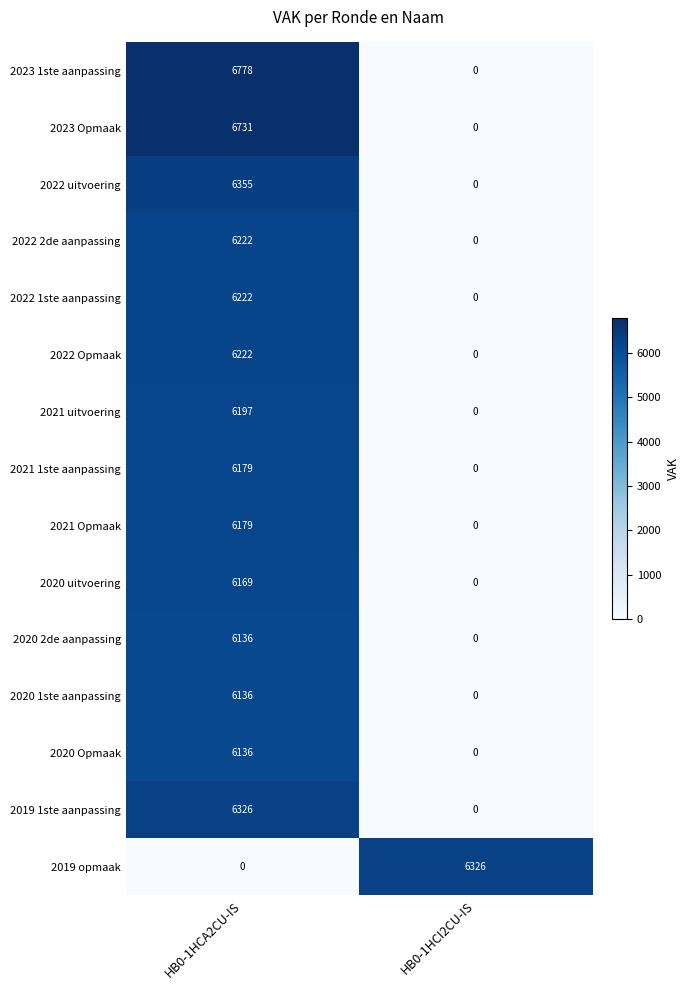

Reading right to left, transcribe all the data shown in this chart.

2023 1ste aanpassing: 0	6778
2023 Opmaak: 0	6731
2022 uitvoering: 0	6355
2022 2de aanpassing: 0	6222
2022 1ste aanpassing: 0	6222
2022 Opmaak: 0	6222
2021 uitvoering: 0	6197
2021 1ste aanpassing: 0	6179
2021 Opmaak: 0	6179
2020 uitvoering: 0	6169
2020 2de aanpassing: 0	6136
2020 1ste aanpassing: 0	6136
2020 Opmaak: 0	6136
2019 1ste aanpassing: 0	6326
2019 opmaak: 6326	0